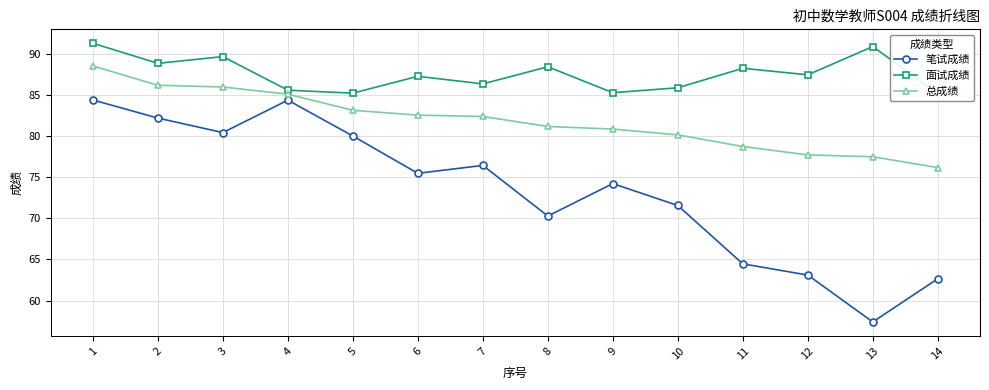

Reading left to right, extract all data points from this chart.

笔试成绩: 84.4	82.2	80.4	84.4	80.0	75.5	76.4	70.3	74.2	71.6	64.5	63.1	57.4	62.7
面试成绩: 91.3	88.8	89.7	85.6	85.2	87.3	86.3	88.4	85.3	85.9	88.2	87.4	90.9	85.2
总成绩: 88.5	86.2	86.0	85.1	83.1	82.5	82.4	81.2	80.8	80.1	78.7	77.7	77.5	76.2